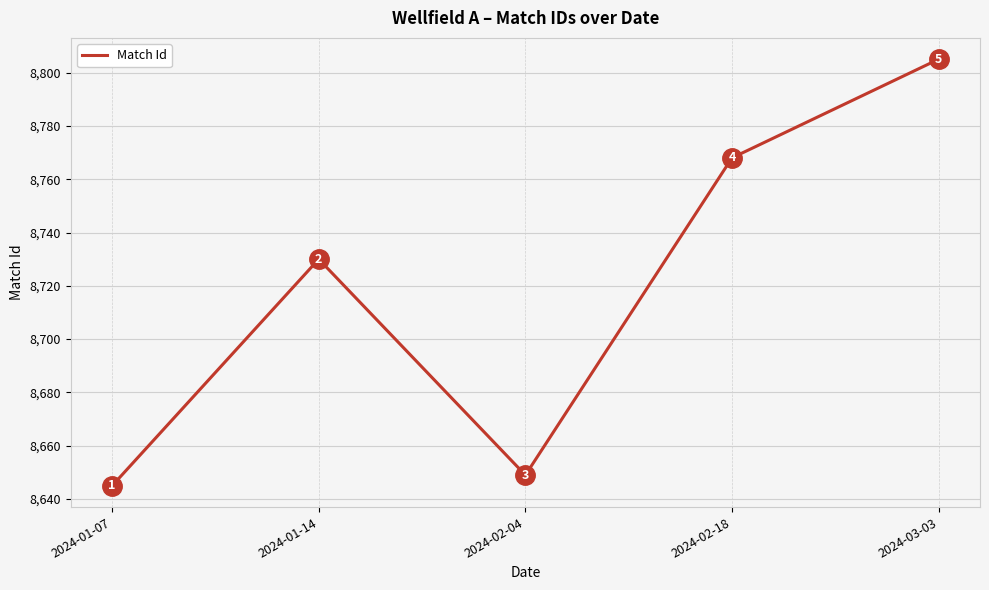

What is the average value?

8719